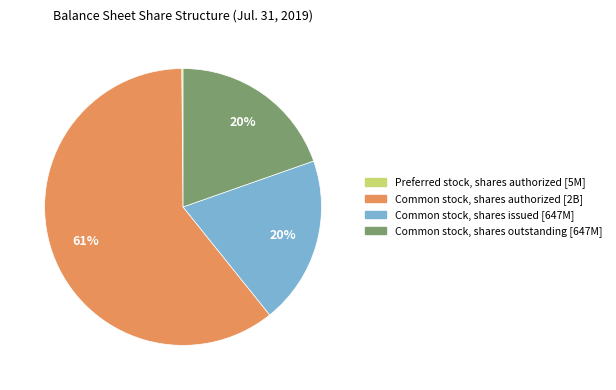

Is there any slice that represents more than half of the pie?

Yes